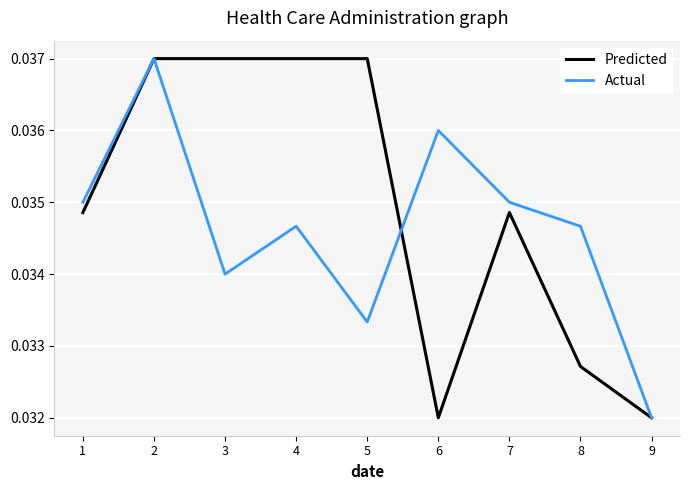

Which series changed the most between 3 and 5?

Actual